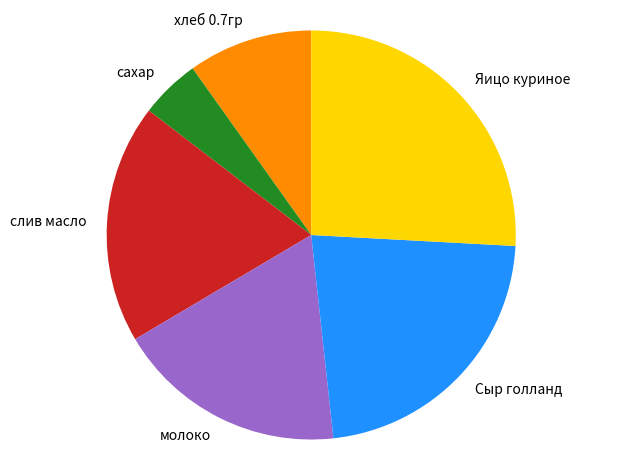

Is it true that молоко is 18% of the pie?

True